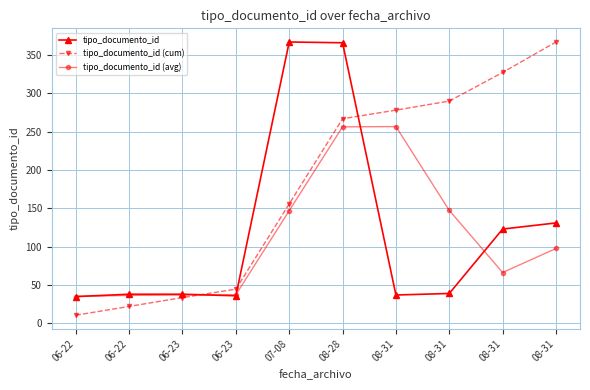

What are all the series names shown in the legend?

tipo_documento_id, tipo_documento_id (cum), tipo_documento_id (avg)